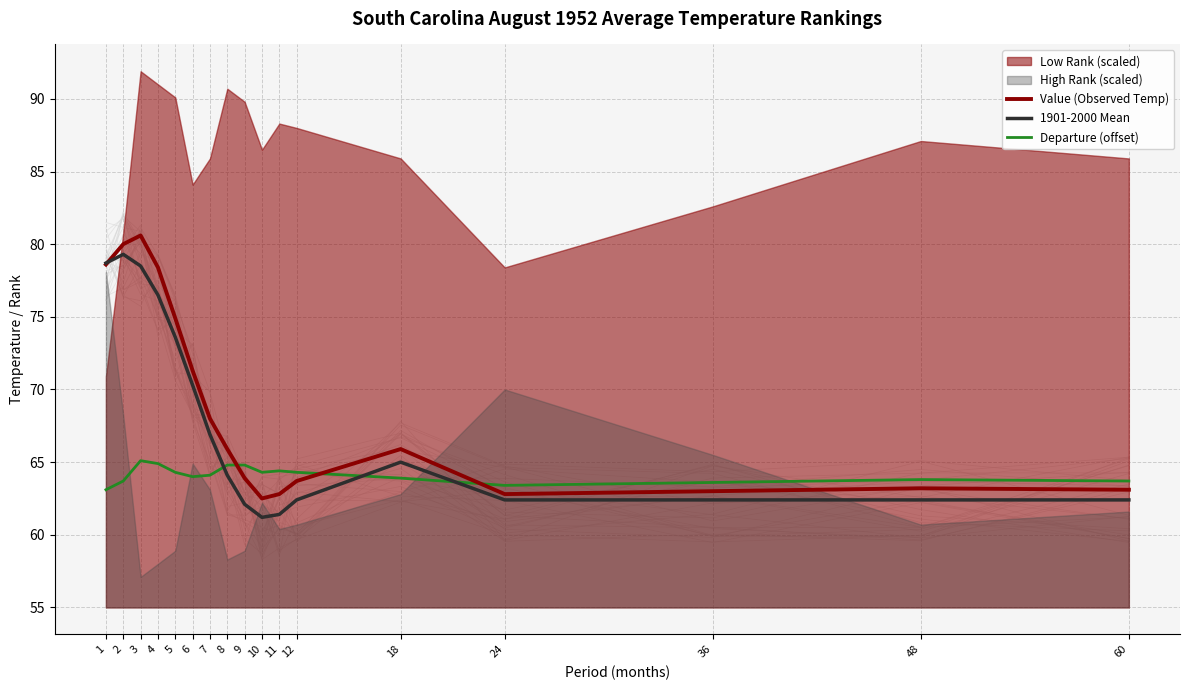

Is the value of Value (Observed Temp) at 1 greater than the value of 1901-2000 Mean at 18?

Yes